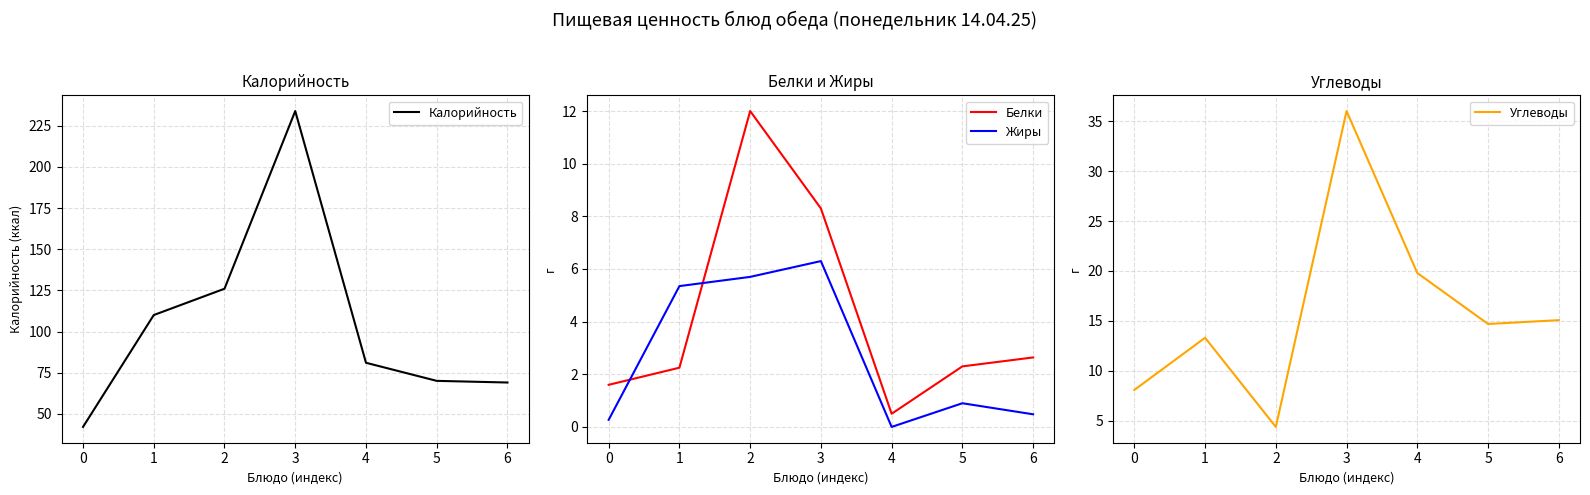

How many interior local valleys does the Жиры series have?

1